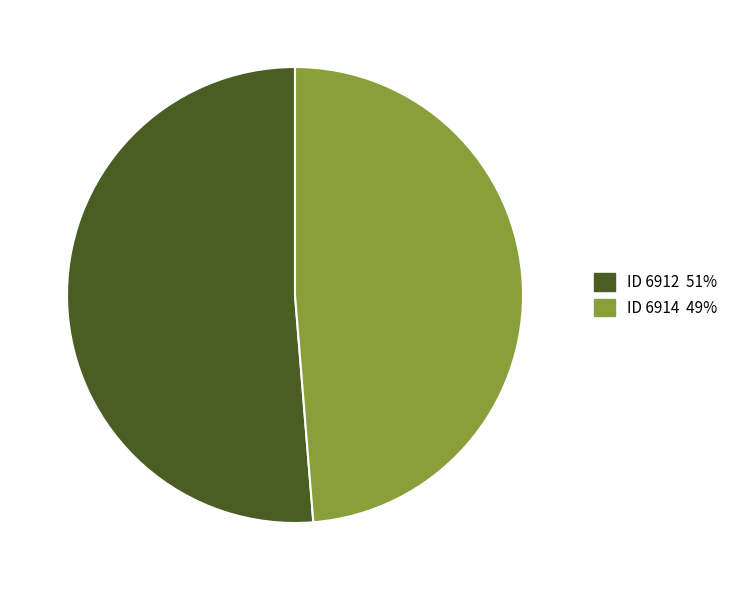

Approximately how many times larger is the value at ID 6912 51% compared to ID 6914 49%?

1.1